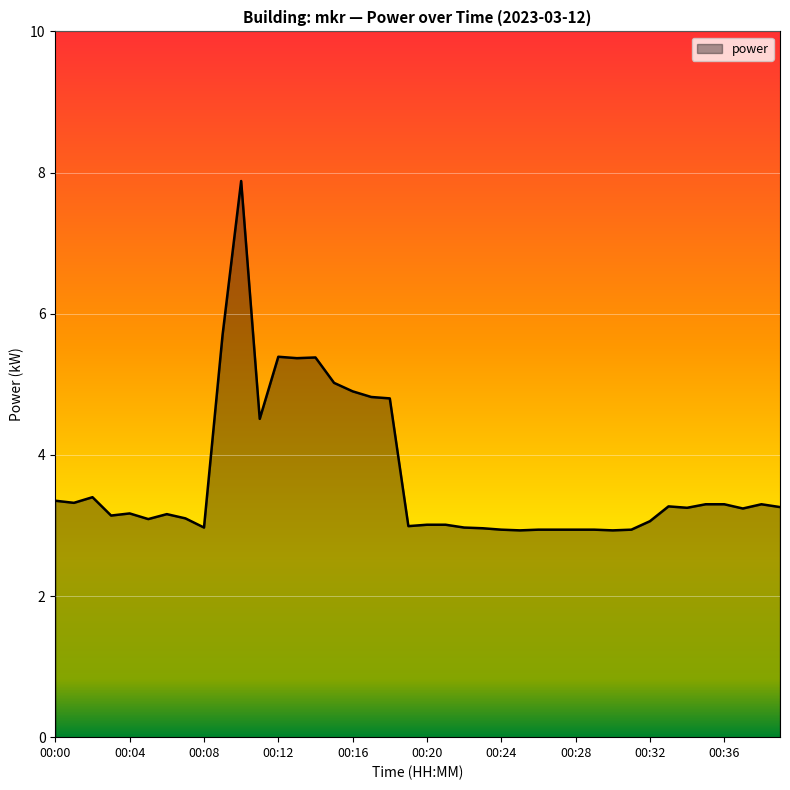

Count the number of data series in this chart.

1